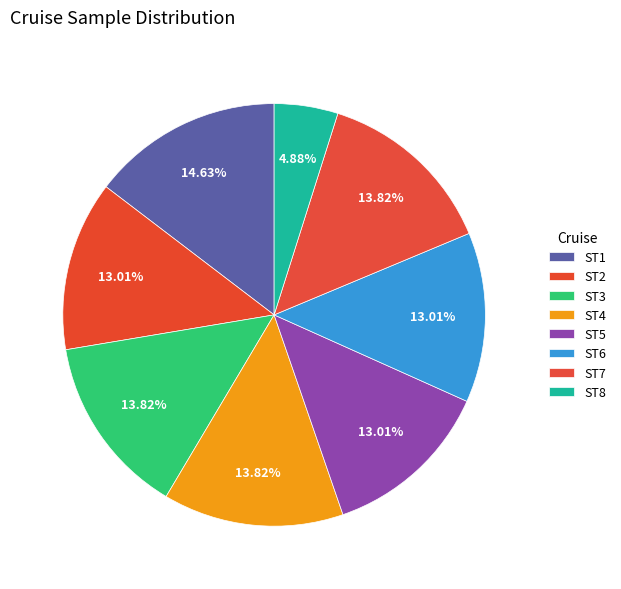

Combined, what portion of the pie is ST6 and ST4?

26.8%